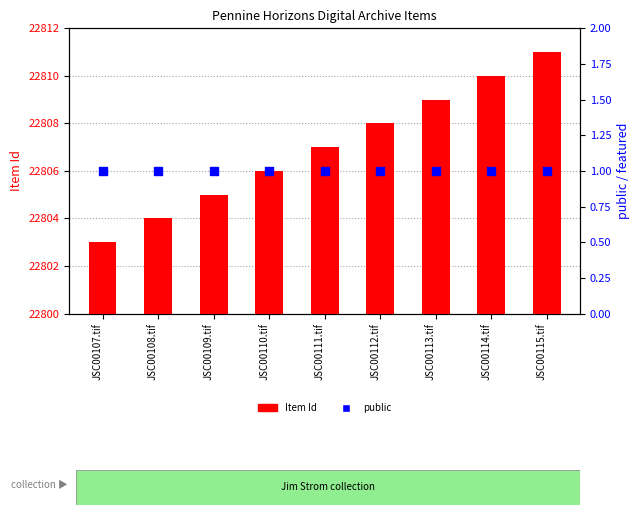

At which category is the sum across all series the highest?

JSC00115.tif